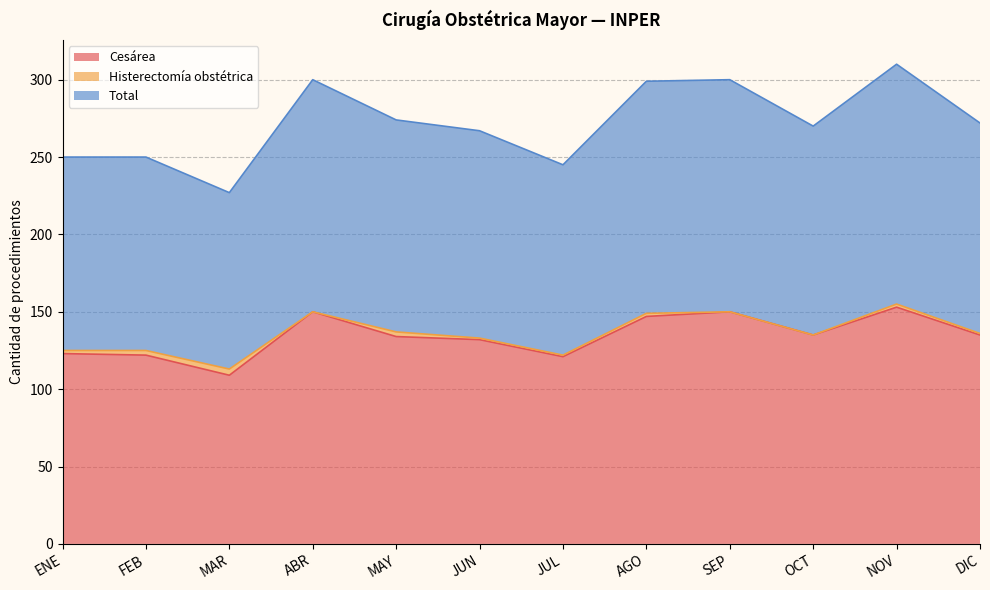

How many lines are shown in the chart?

3